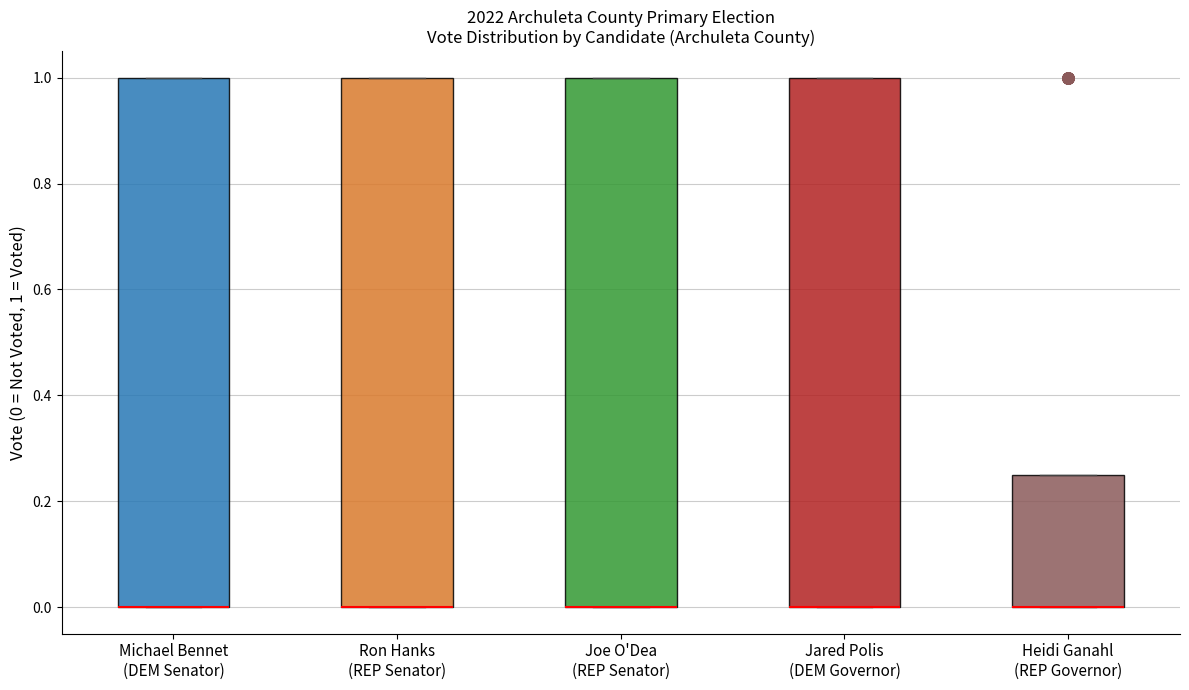

Reading left to right, transcribe this box plot: for each box, give where its median line is, the range the box spans, and where its two whiskers end, as read against the y-axis. The values are not printed on the chart, so give them approximately, as read against the axis.

Michael Bennet (DEM Senator): median 0.00 (drawn on the box's lower edge), box 0.00 to 1.00, whiskers 0.00 to 1.00
Ron Hanks (REP Senator): median 0.00 (drawn on the box's lower edge), box 0.00 to 1.00, whiskers 0.00 to 1.00
Joe O'Dea (REP Senator): median 0.00 (drawn on the box's lower edge), box 0.00 to 1.00, whiskers 0.00 to 1.00
Jared Polis (DEM Governor): median 0.00 (drawn on the box's lower edge), box 0.00 to 1.00, whiskers 0.00 to 1.00
Heidi Ganahl (REP Governor): median 0.00 (drawn on the box's lower edge), box 0.00 to 0.26, whiskers 0.00 to 0.26